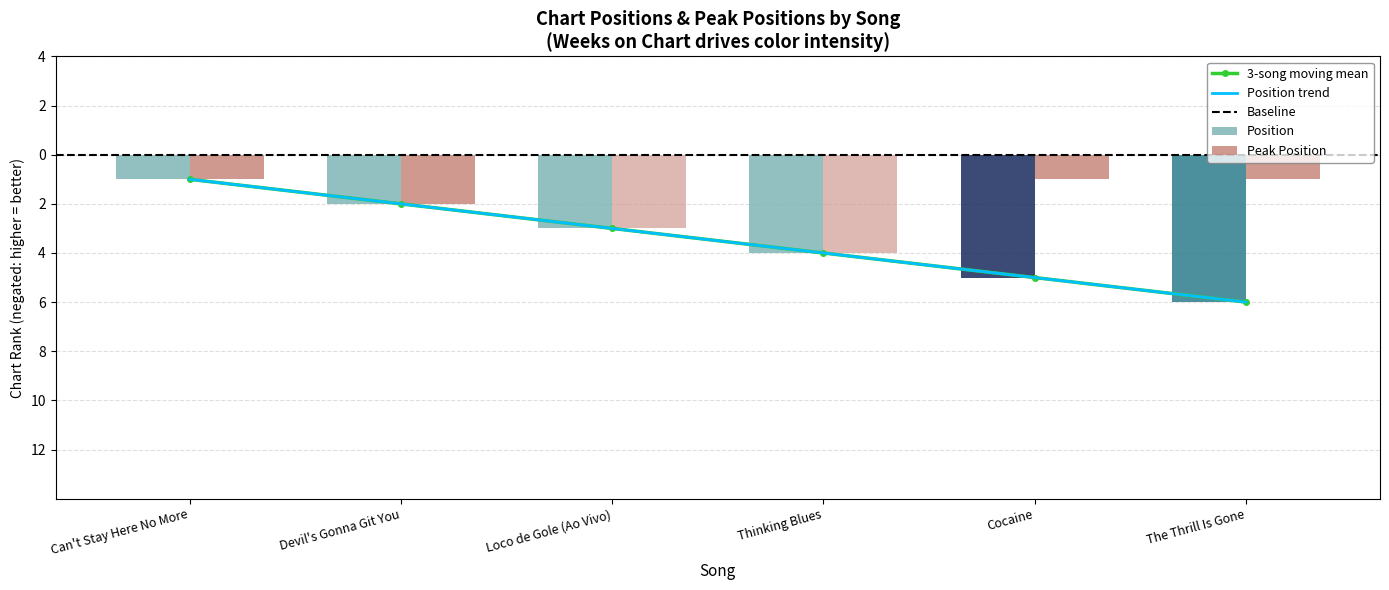

How many data points does each series have?

6